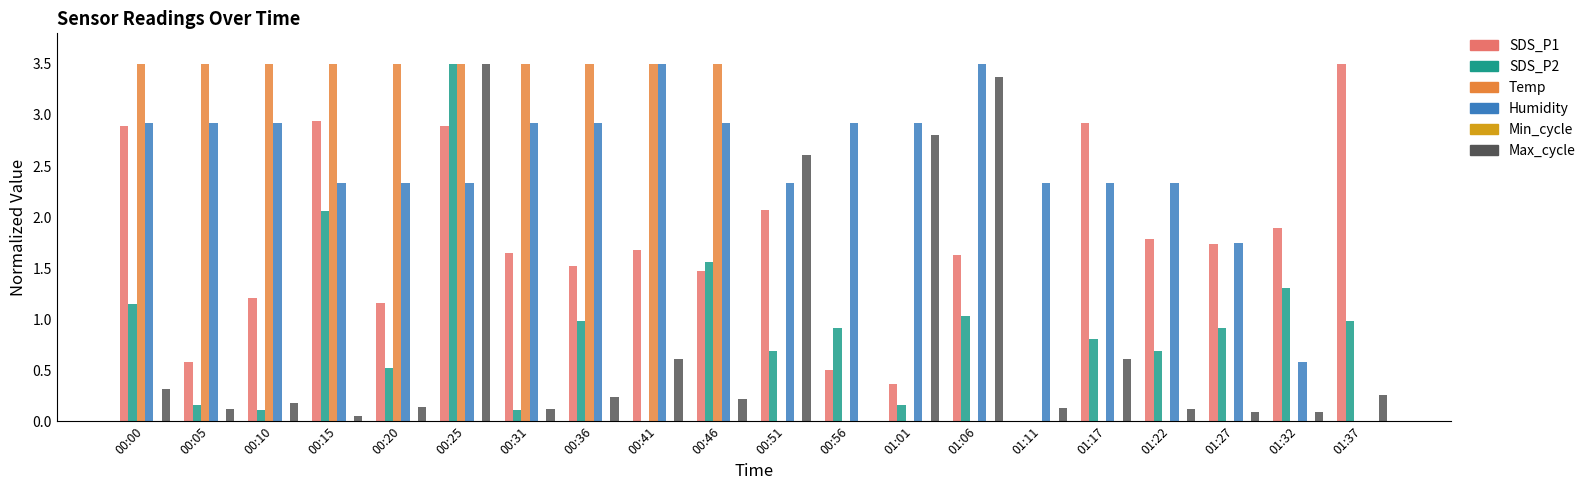

What is the highest value of the Humidity series?

3.5